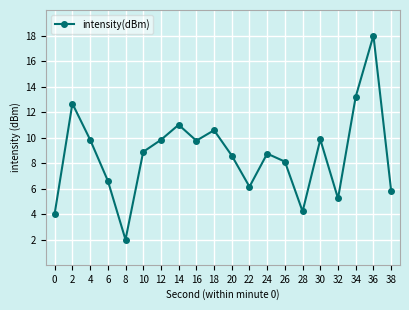

Where does the data first go above 8?

2